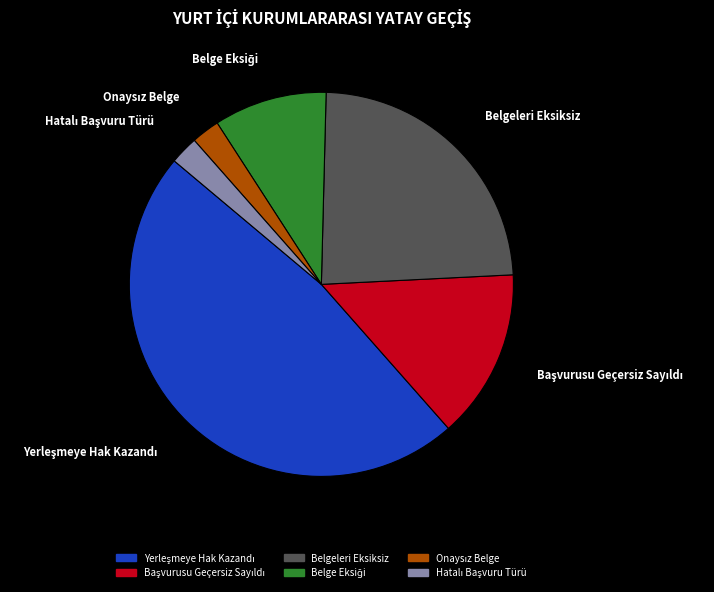

Does any single category account for the majority?

No